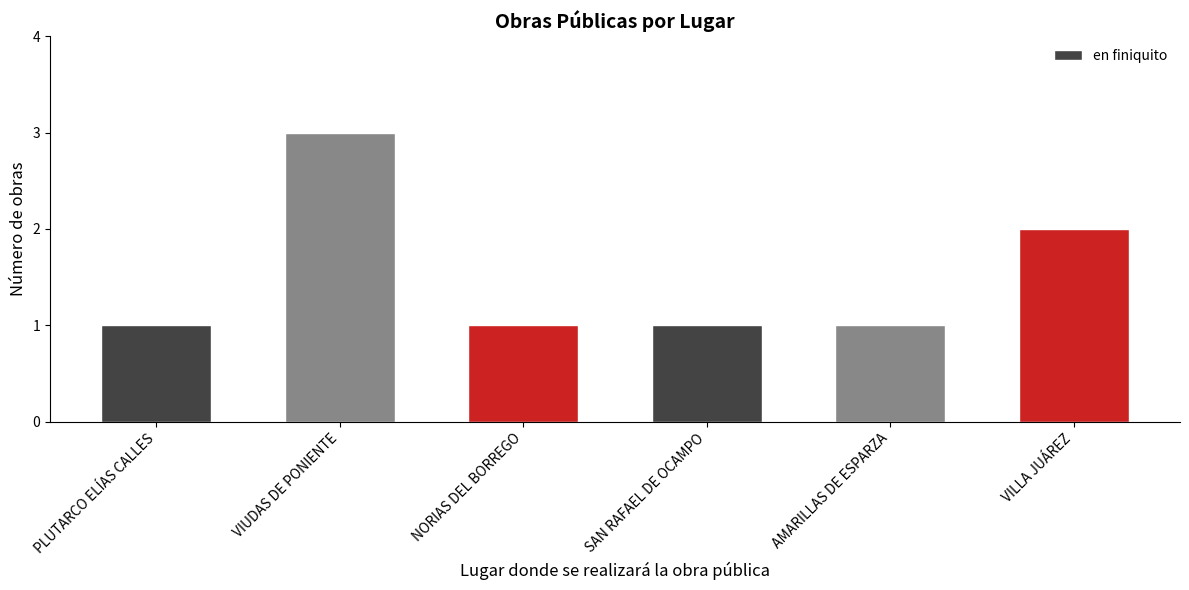

What is the difference between the values at AMARILLAS DE ESPARZA and VILLA JUÁREZ?

1